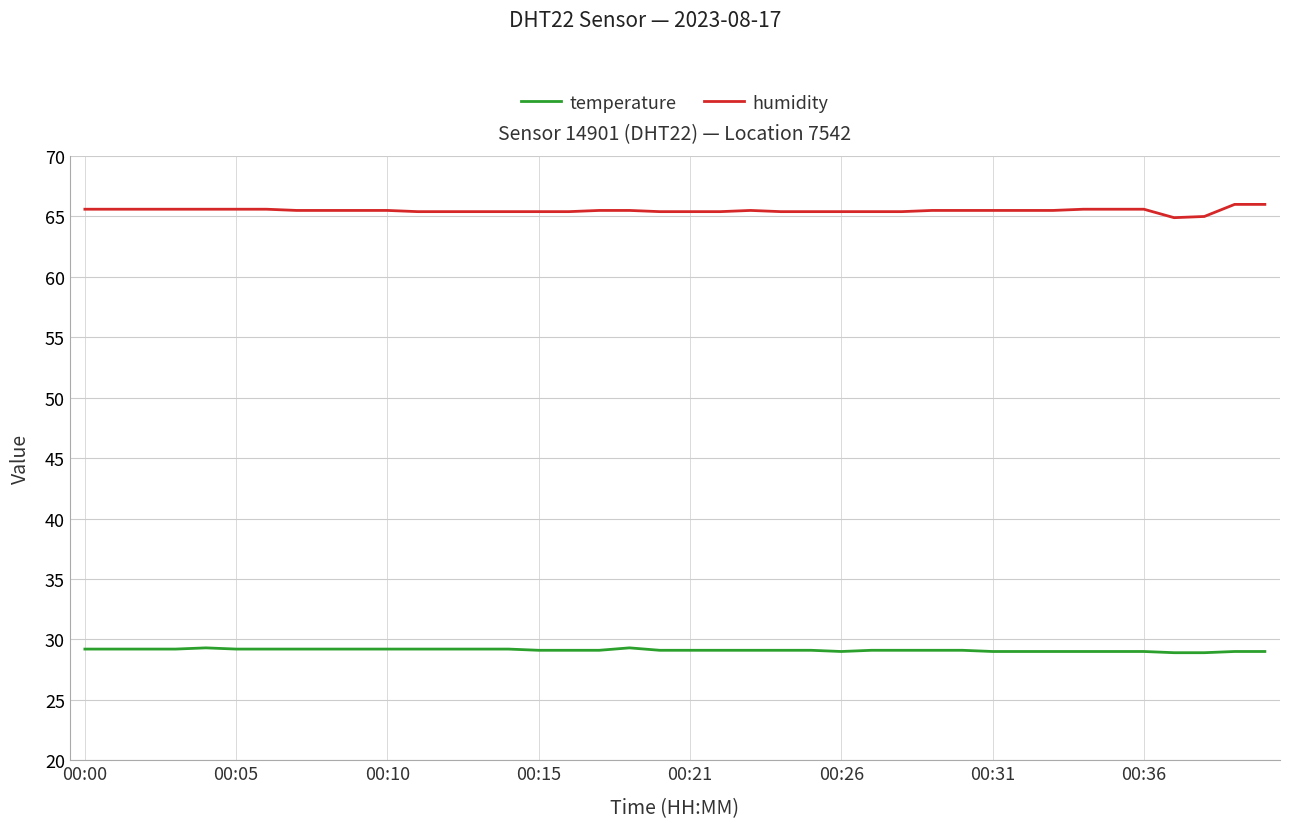

Which series has the largest total across all categories?

humidity